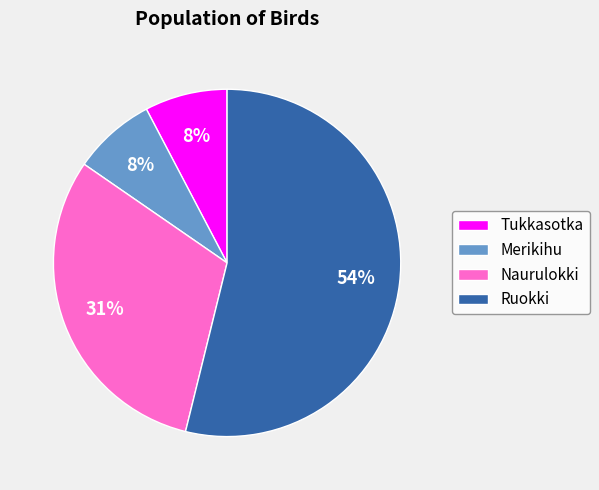

What percentage is the Merikihu slice, to the nearest percent?

8%